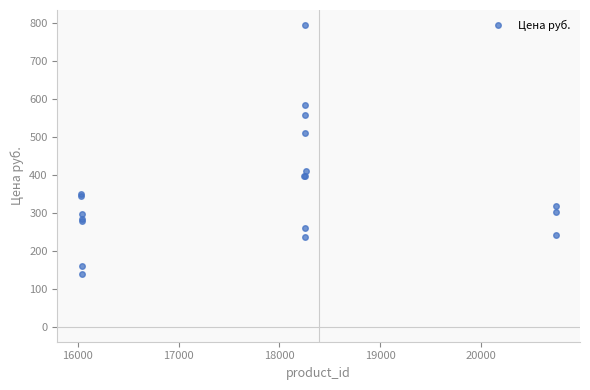

What is the smallest value displayed?

140.0